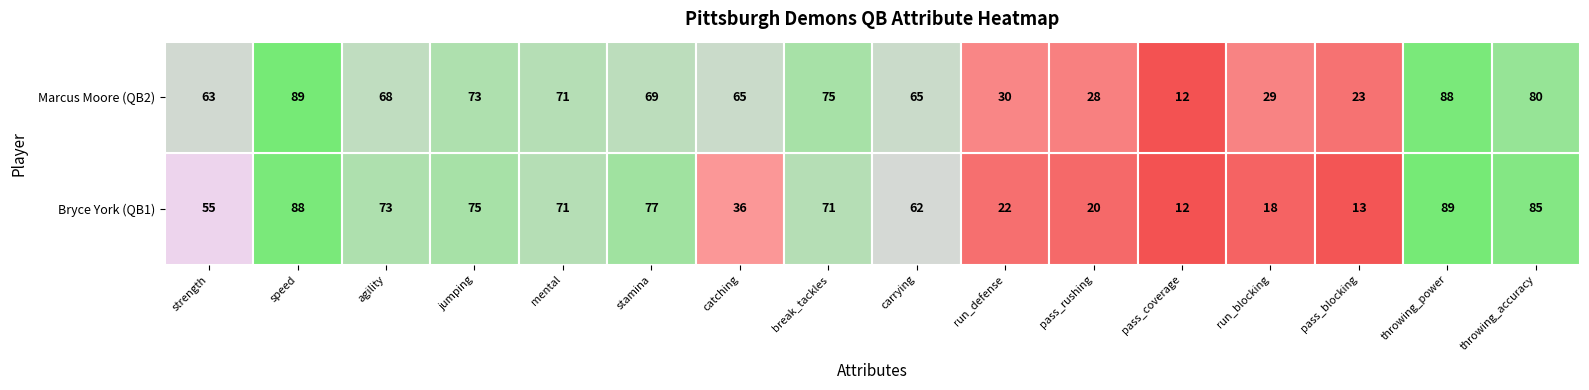

What is the highest value of the Marcus Moore series?

89